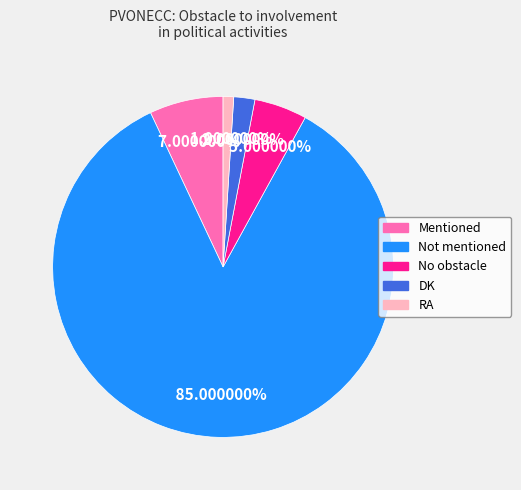

What is the smallest slice in the pie chart?

RA